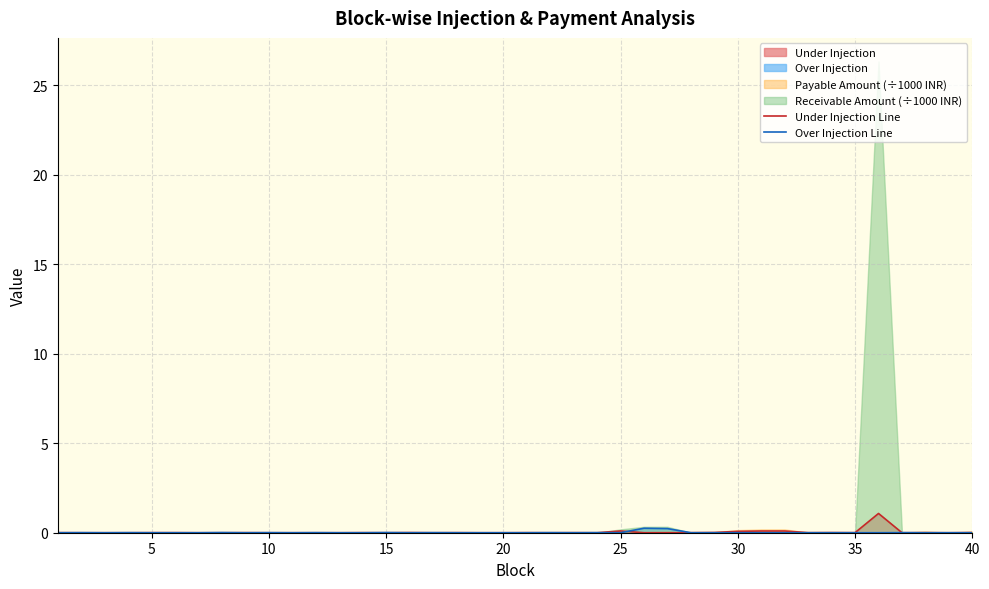

How many lines are shown in the chart?

2